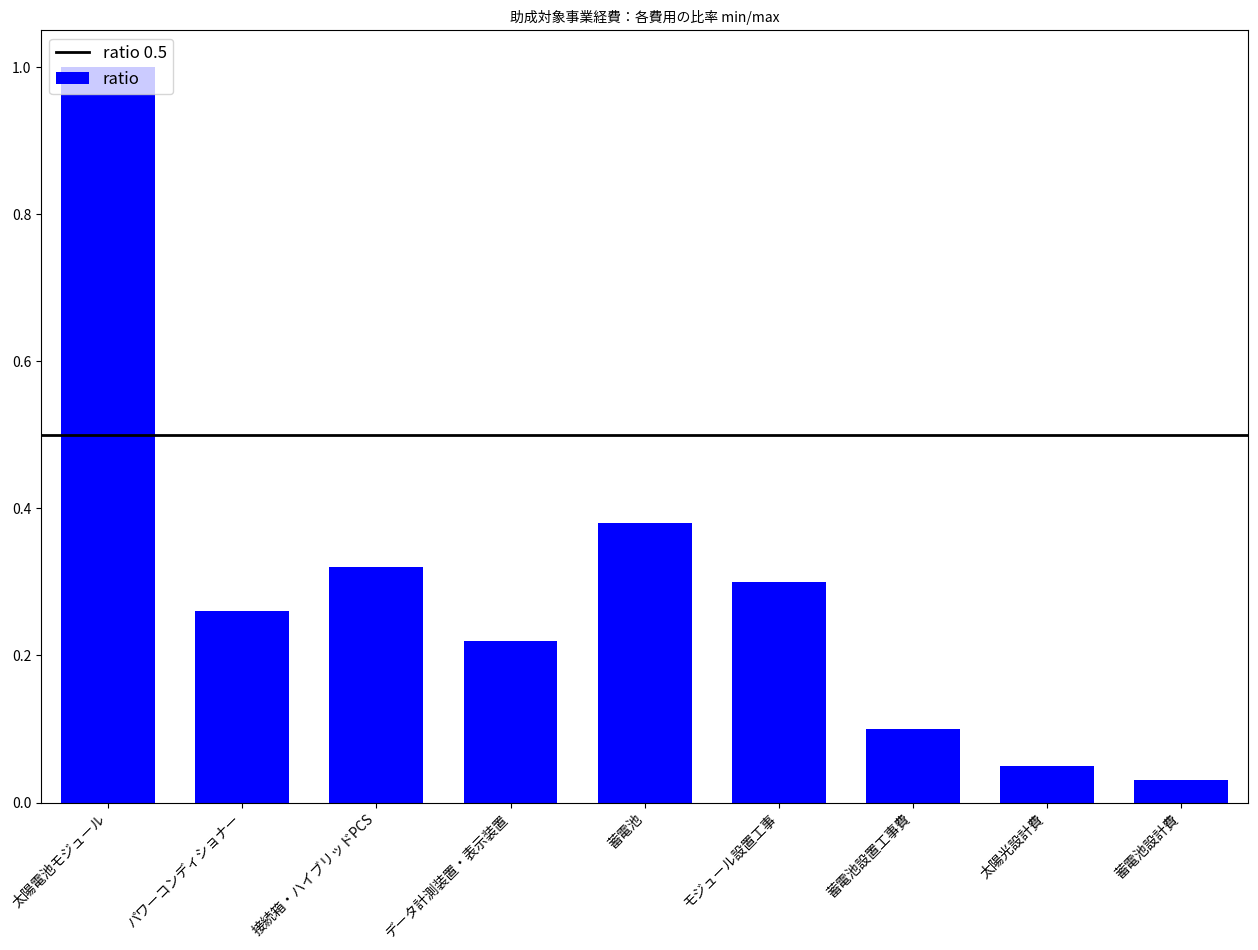

List the labels in order of value, smallest first.

蓄電池設計費, 太陽光設計費, 蓄電池設置工事費, データ計測装置・表示装置, パワーコンディショナー, モジュール設置工事, 接続箱・ハイブリッドPCS, 蓄電池, 太陽電池モジュール